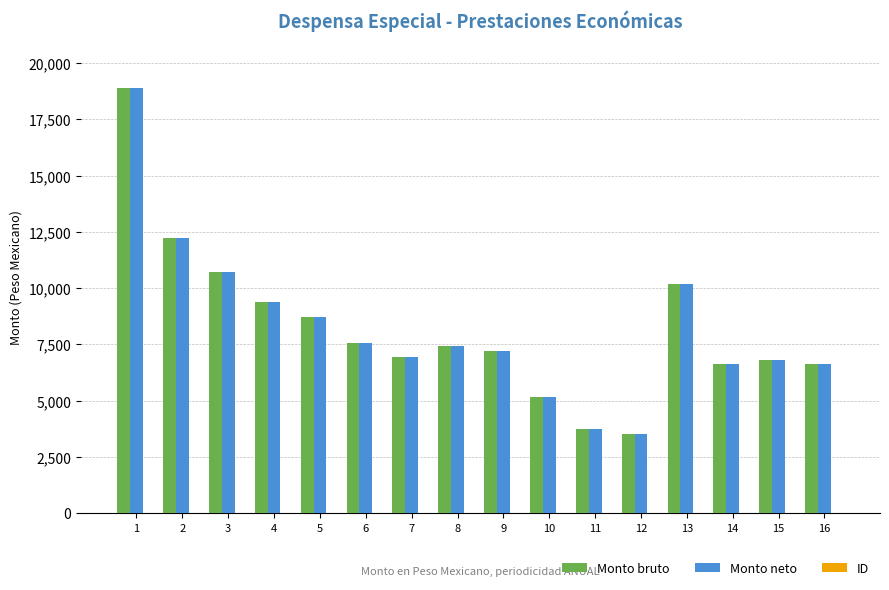

What is the sum of all Monto bruto values?

131747